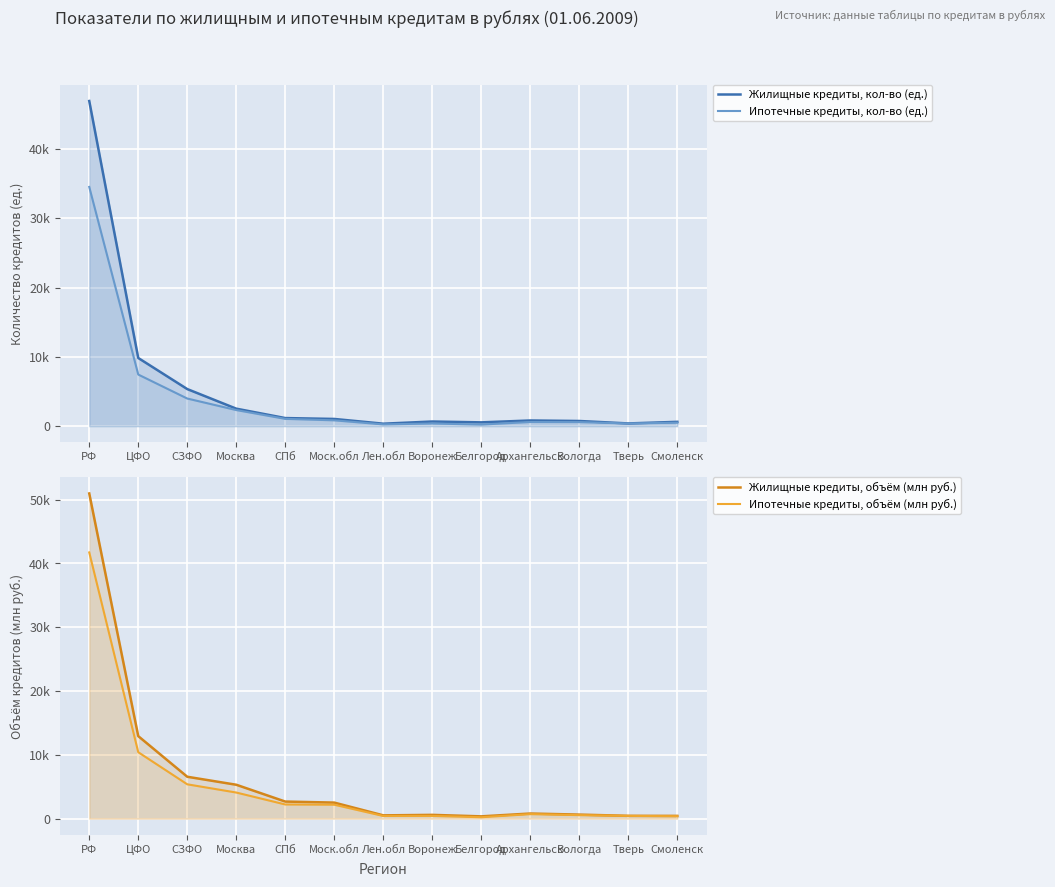

What is the label of the 4th point from the right?

Архангельск